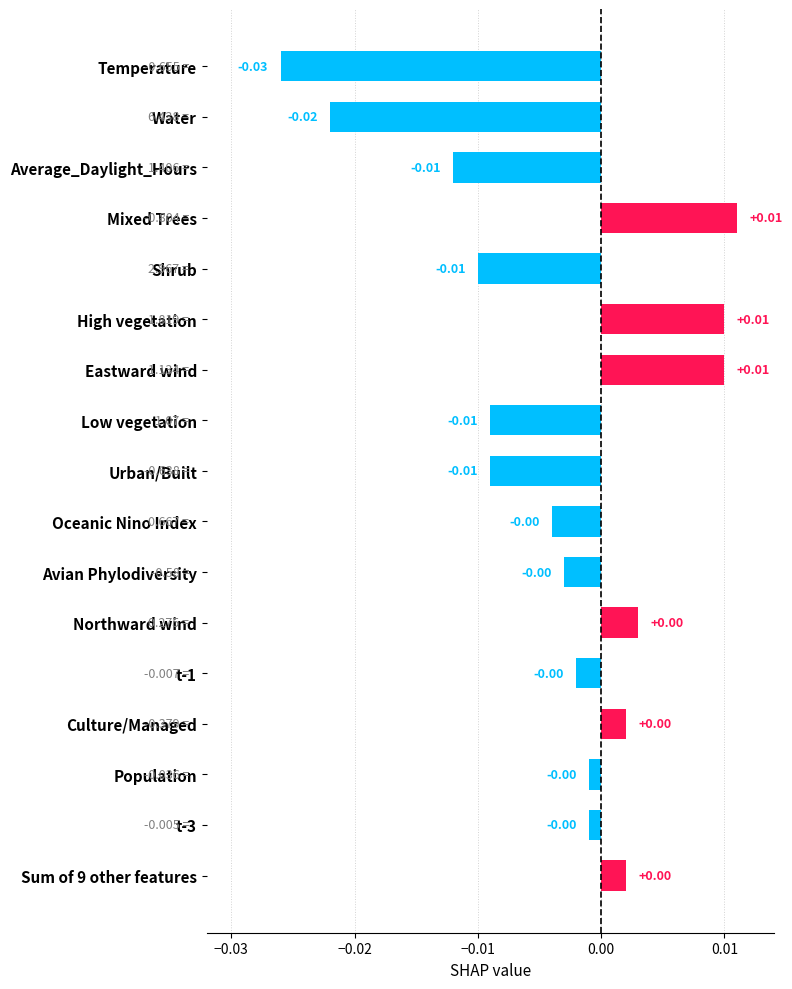

Which has a higher value, Water or Culture/Managed?

Culture/Managed